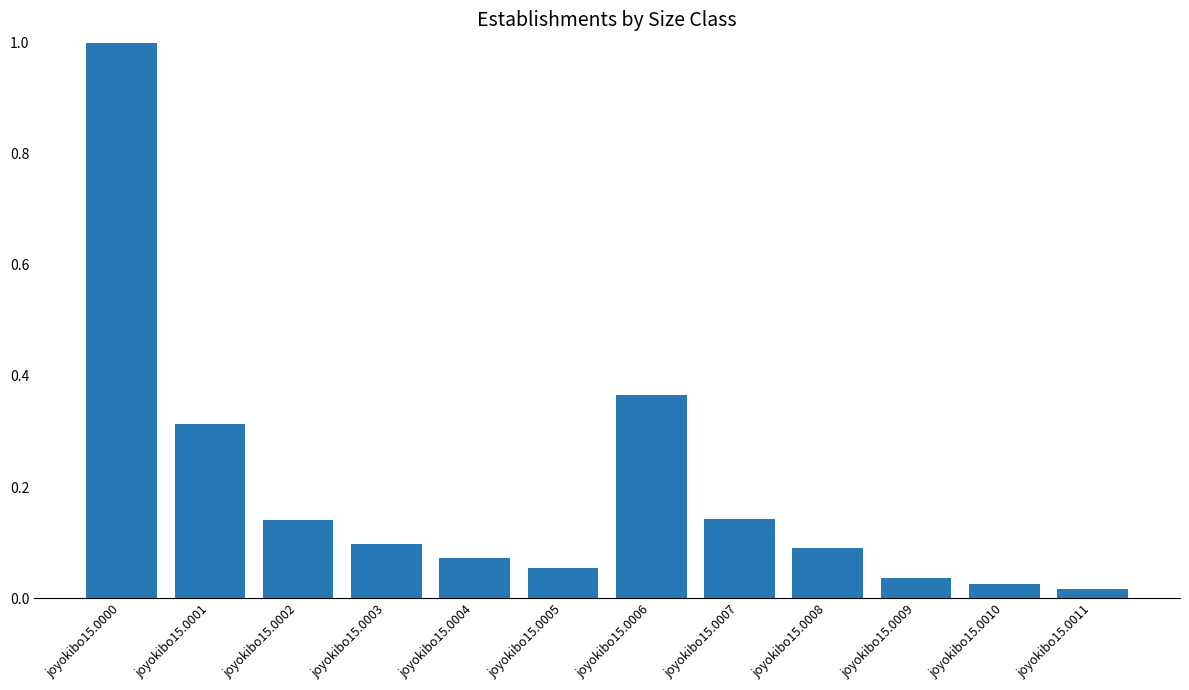

What is the greatest value displayed?

1.0